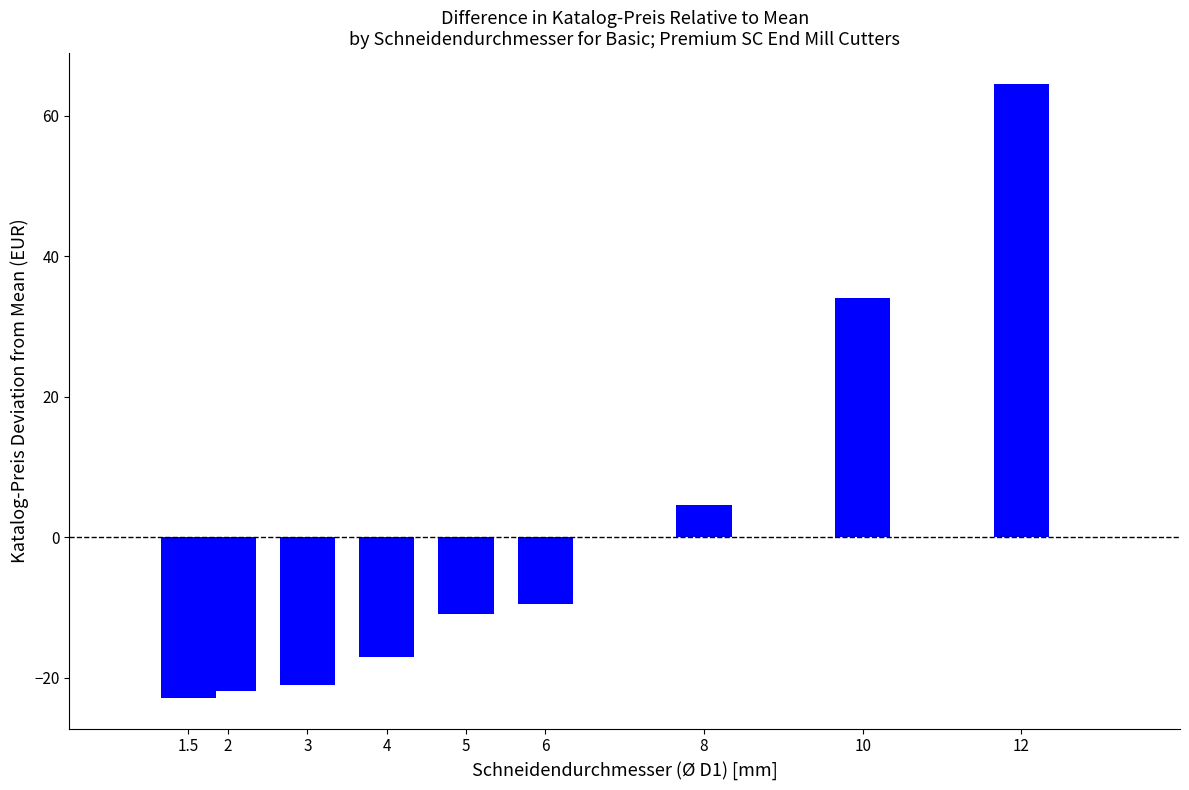

How many bars are there in total?

9